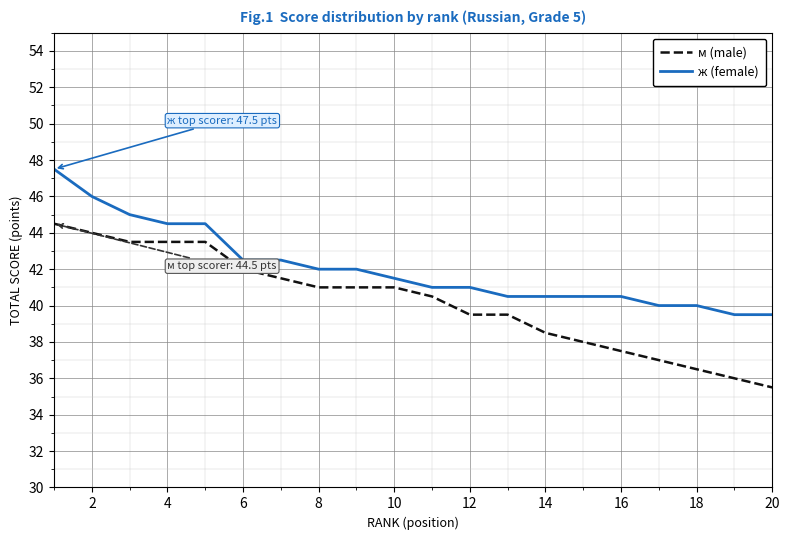

Which series has the largest range (max minus min)?

м (male)